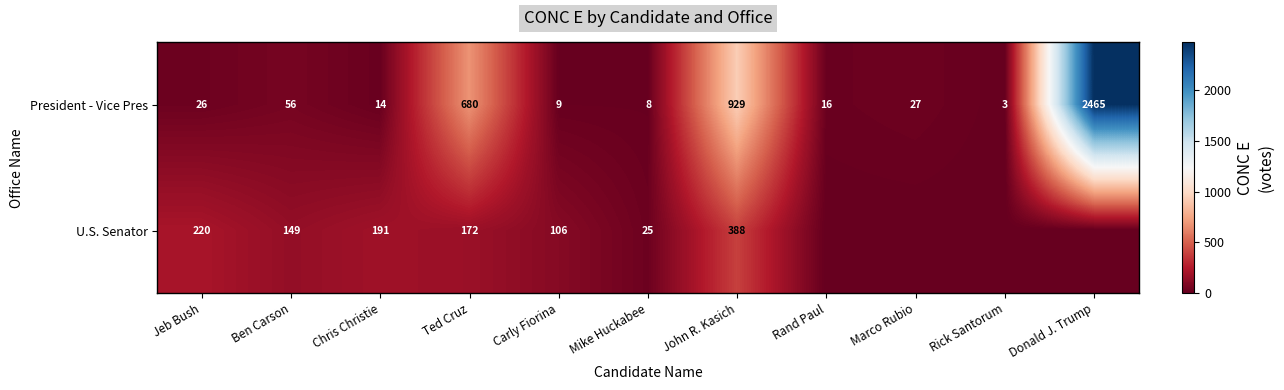

What is the lowest value of the President - Vice Pres series?

3